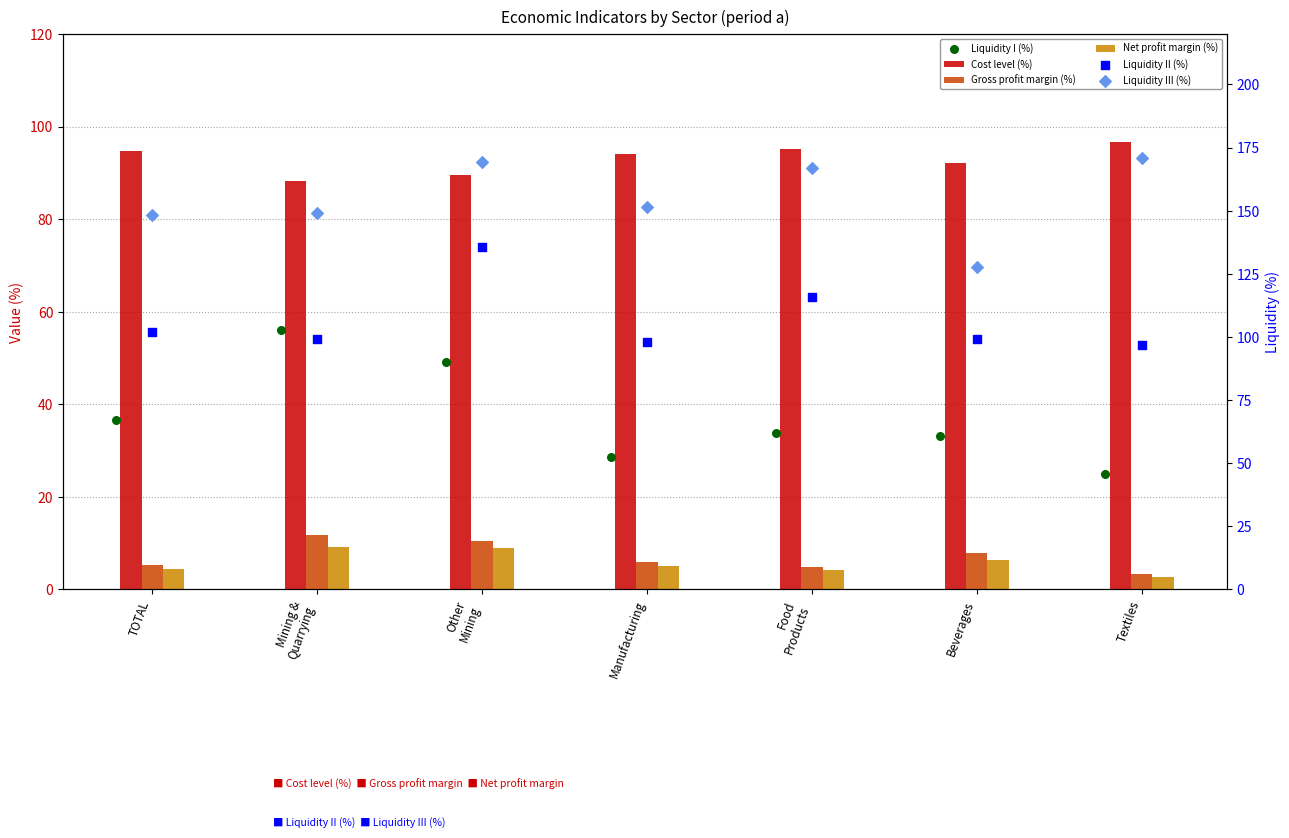

At which category is the sum across all series the highest?

Other
Mining